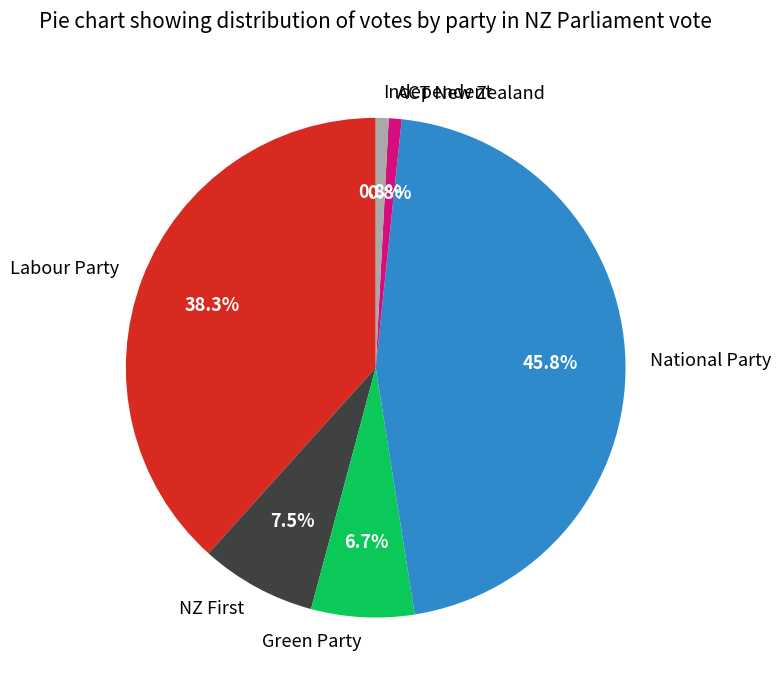

What is the total percentage of Green Party and Independent?

7.5%